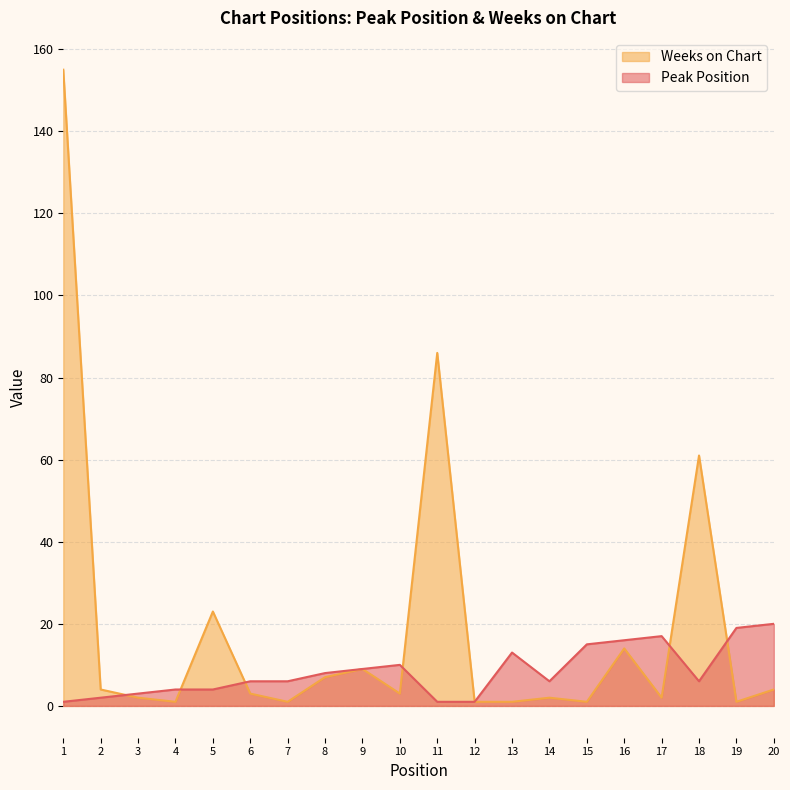

What is the average value of the Weeks on Chart series?

19